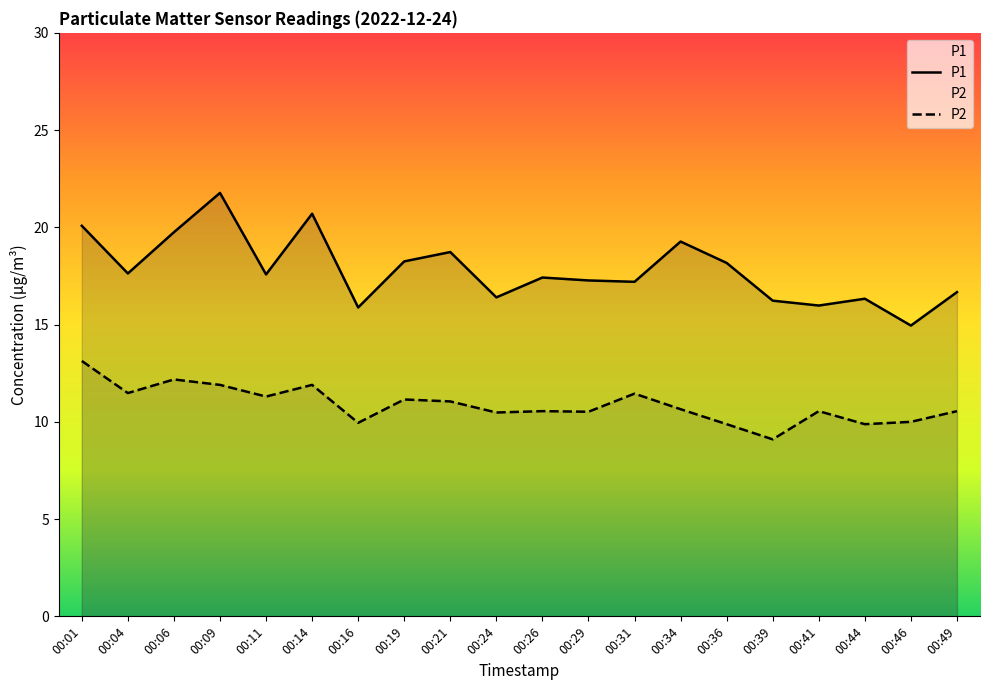

Count the number of categories in the chart.

20